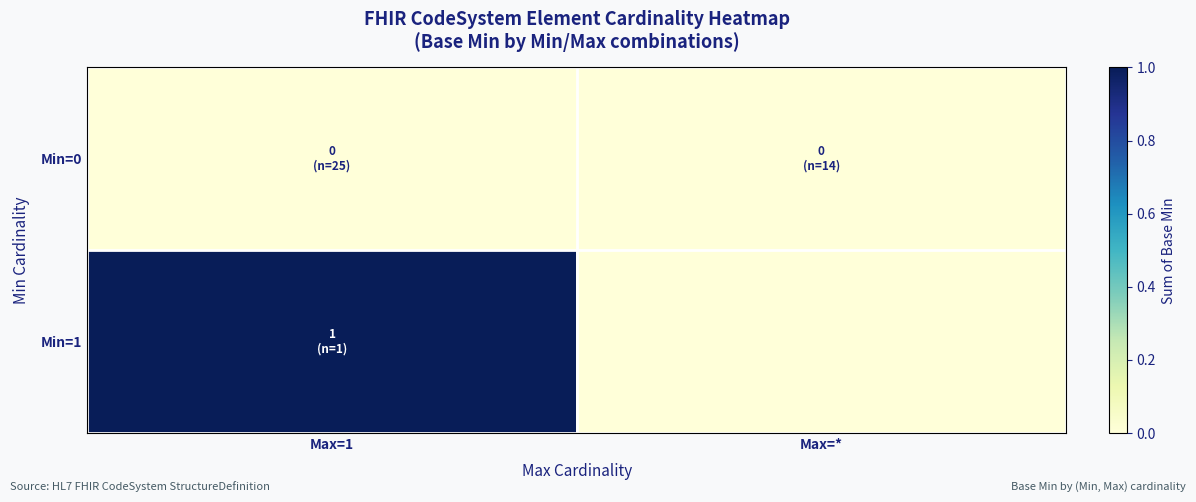

At Max=1, list the series in order from largest to smallest.

Min=1, Min=0